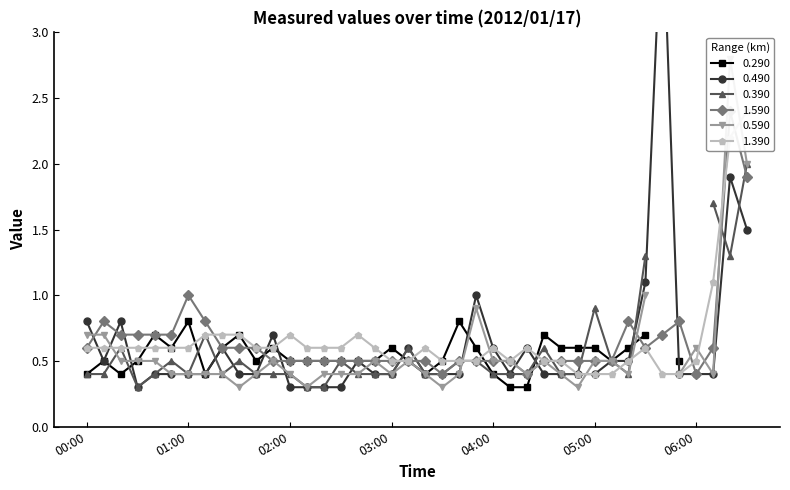

At which label is 1.390 closest to 1?

06:10